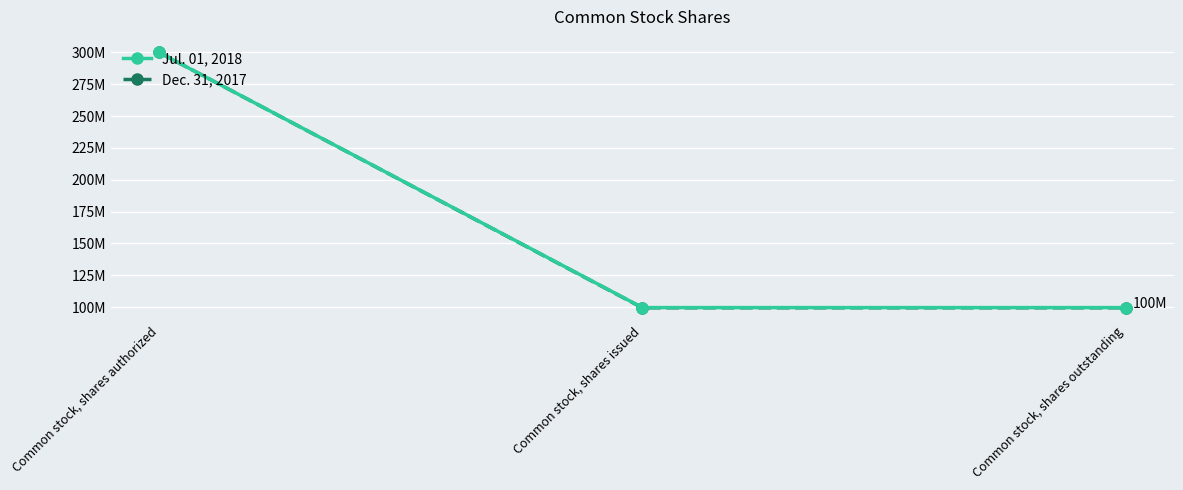

Which series has the largest range (max minus min)?

Dec. 31, 2017